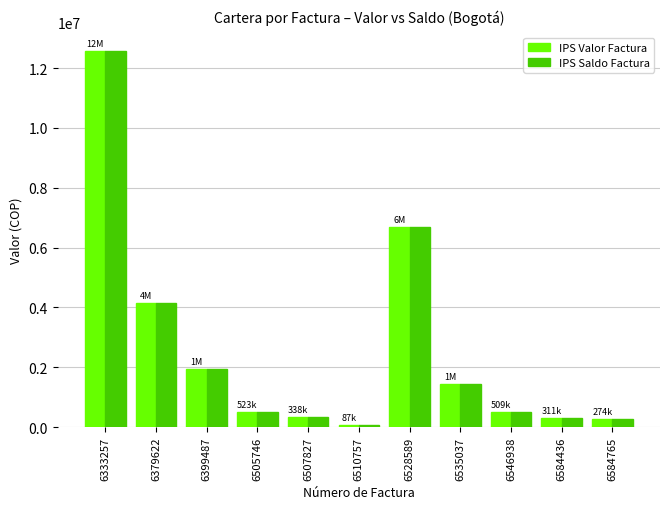

True or false: IPS Saldo Factura has a value of 509980 at 6546938.

True